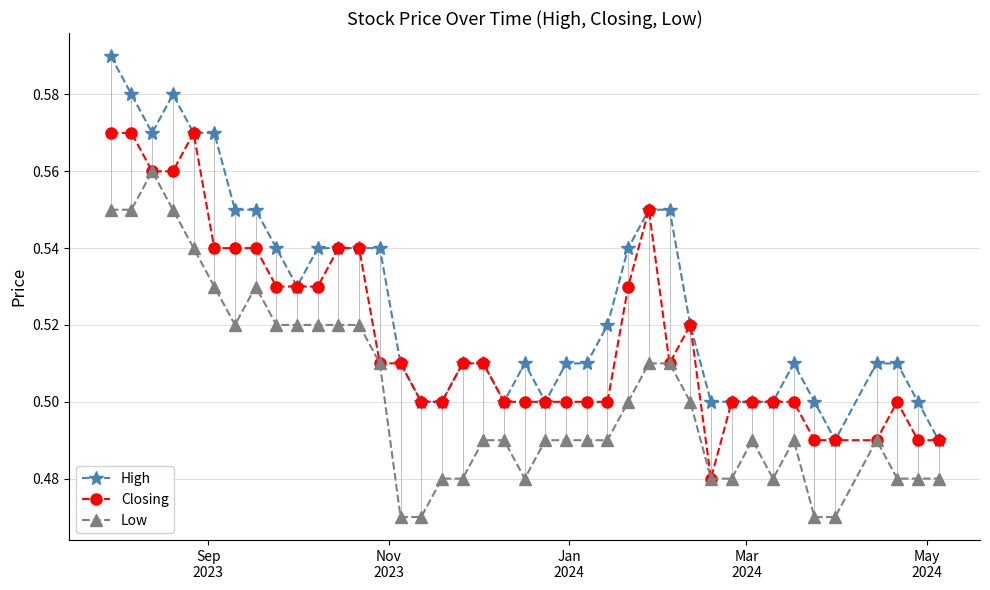

True or false: Low and Closing cross at least once.

False